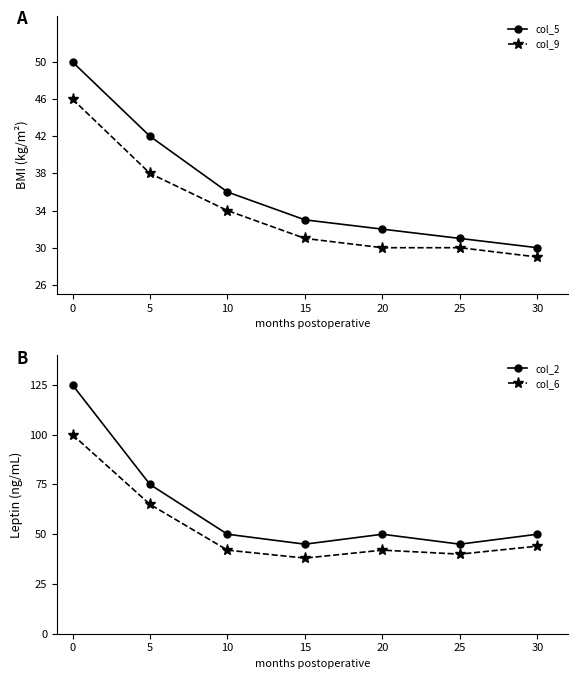

What is the difference between the maximum and second lowest values in the col_2 series?

80